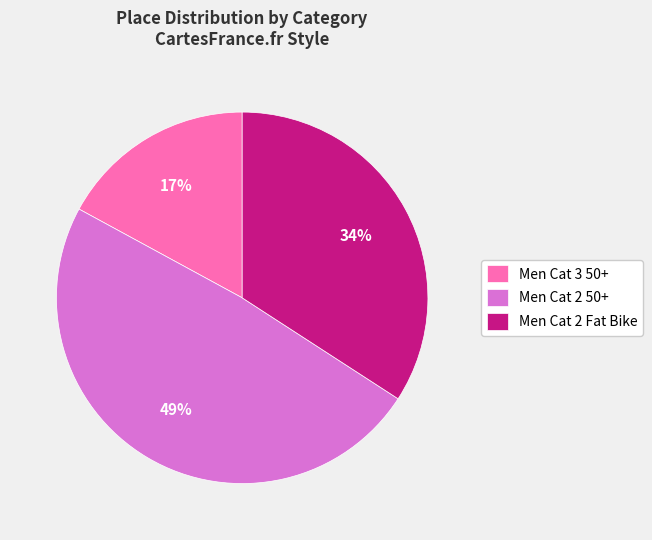

Which category has the smallest portion of the pie?

Men Cat 3 50+